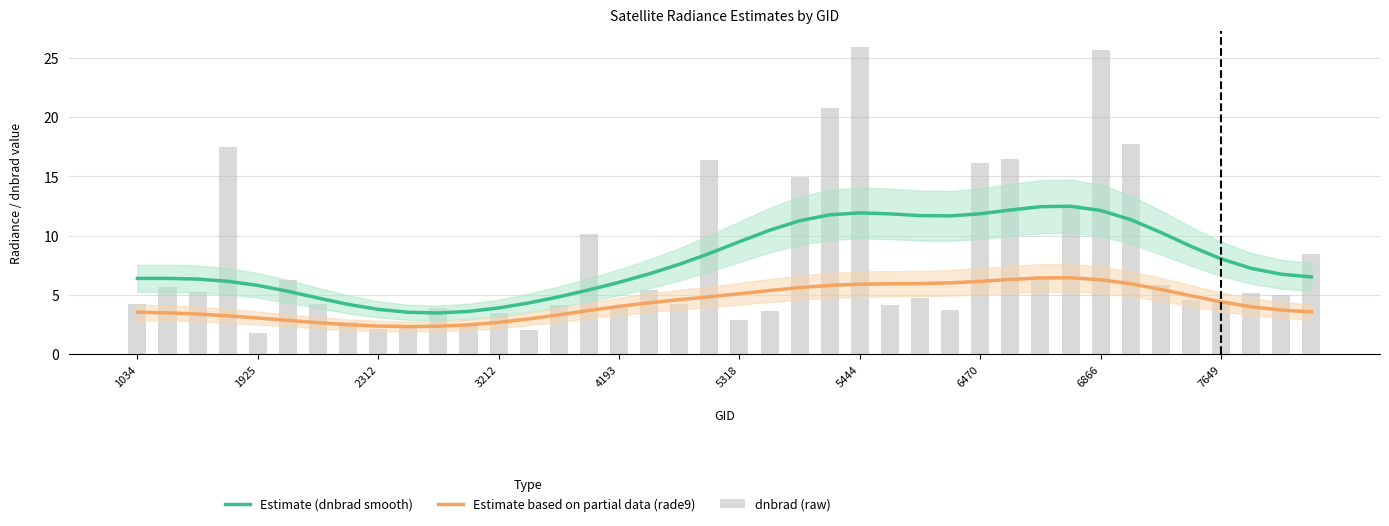

At how many categories does at least one series exceed 9?

19